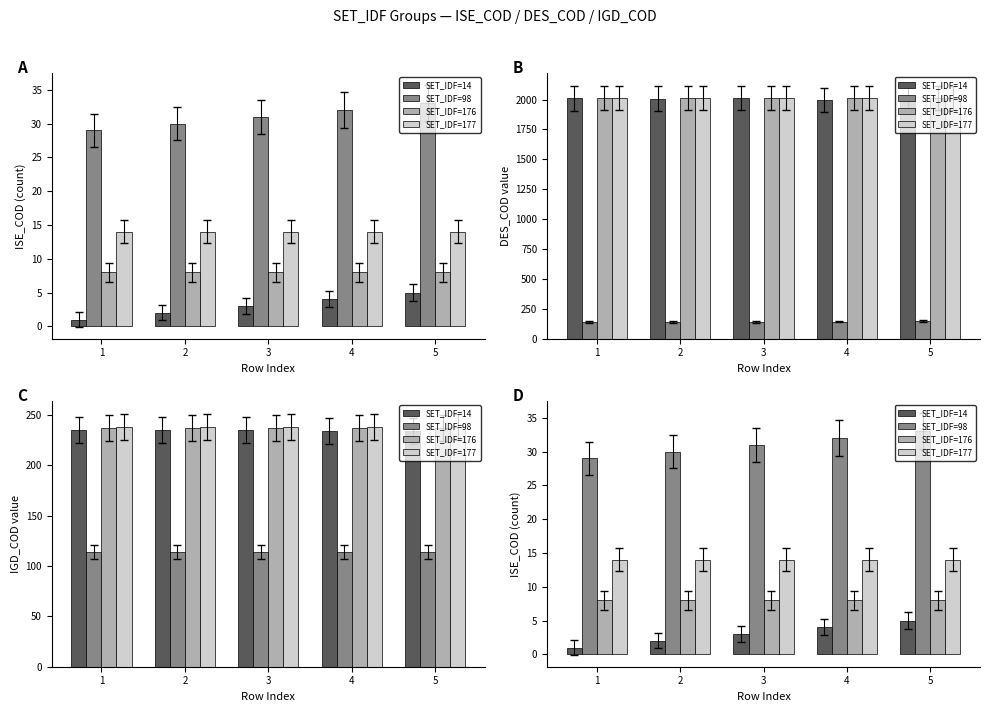

Is it true that SET_IDF=98 equals 15 at 3?

False